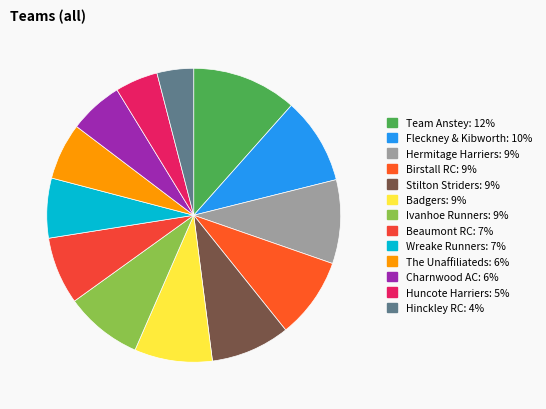

What is the smallest slice in the pie chart?

Hinckley RC